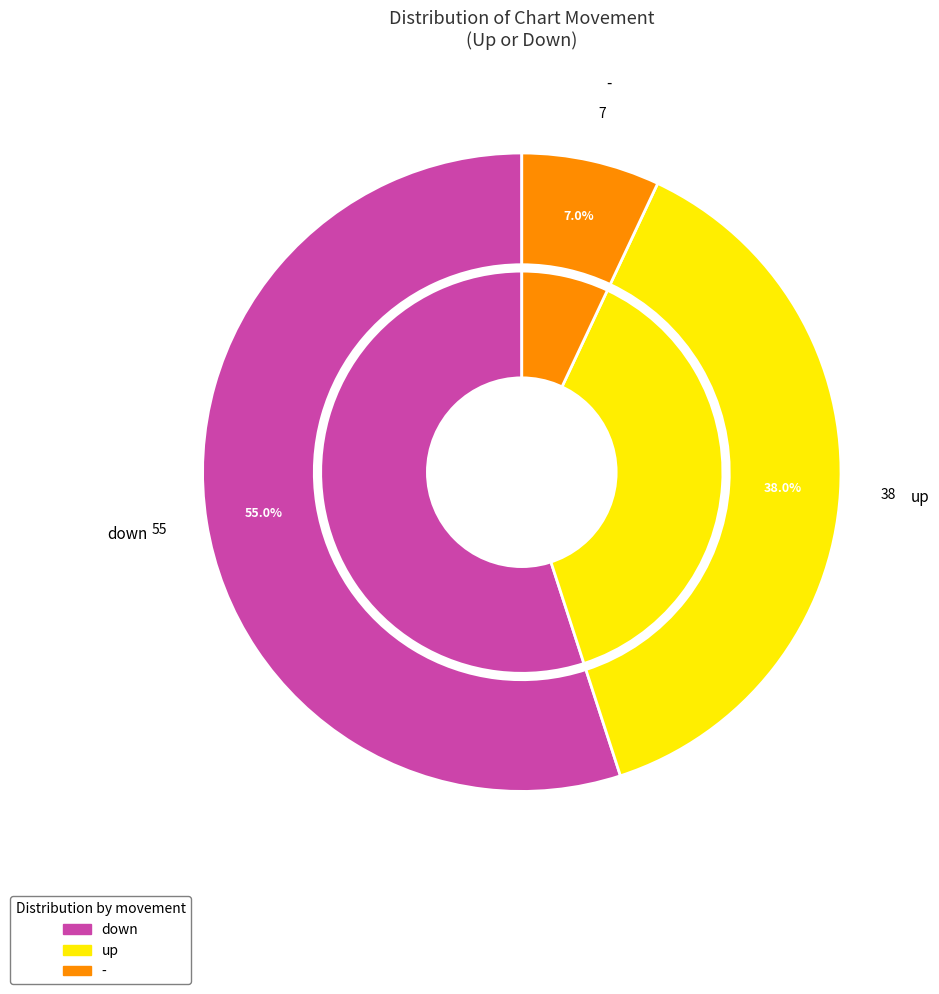

What is the total percentage of up and down?

93.0%